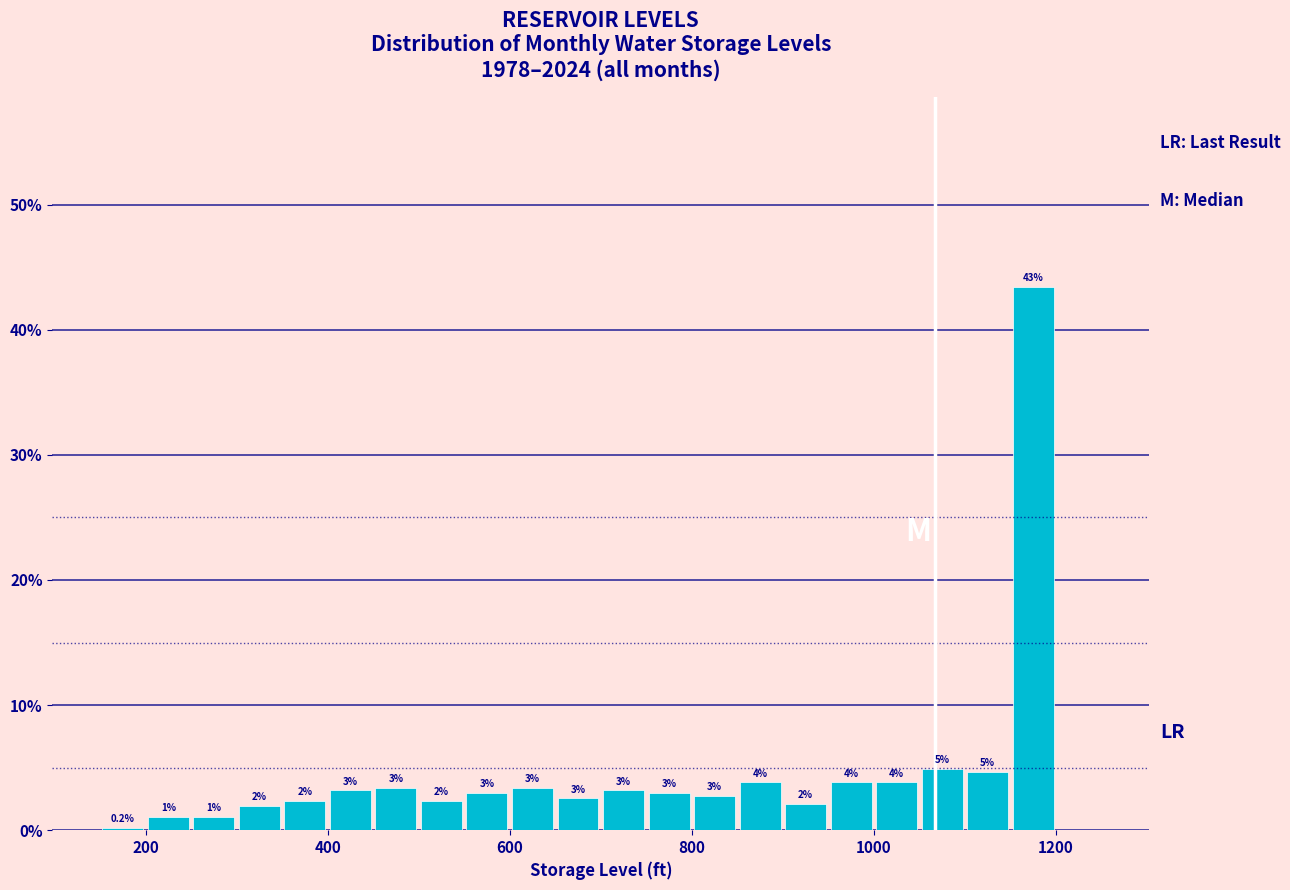

Around what value on the x-axis is the tallest bar? Give the approximate position of its centre, as read against the axis.

1180